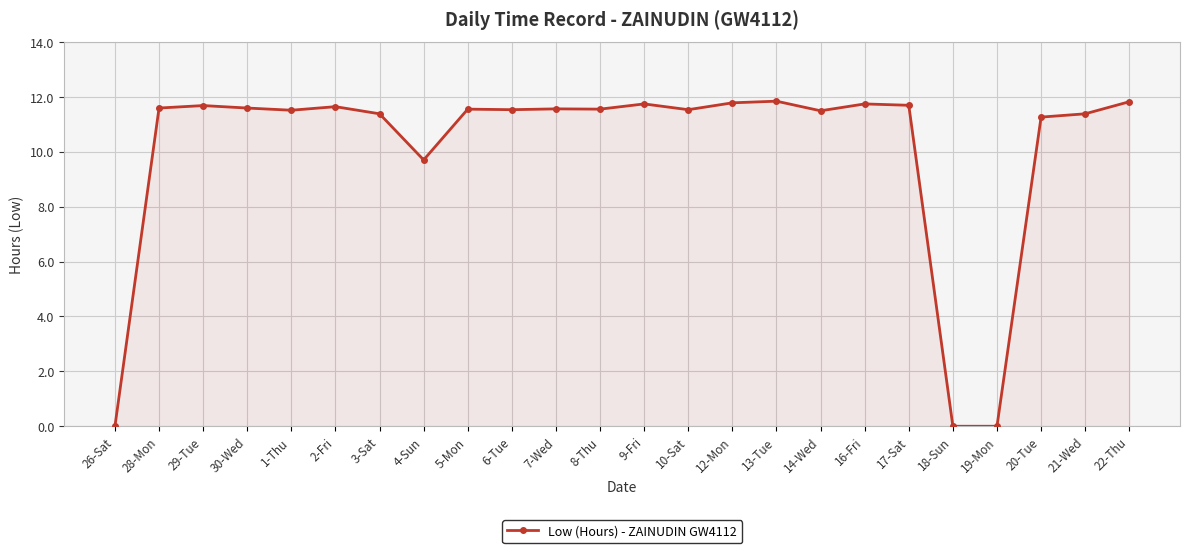

Between 20-Tue and 30-Wed, which is larger?

30-Wed